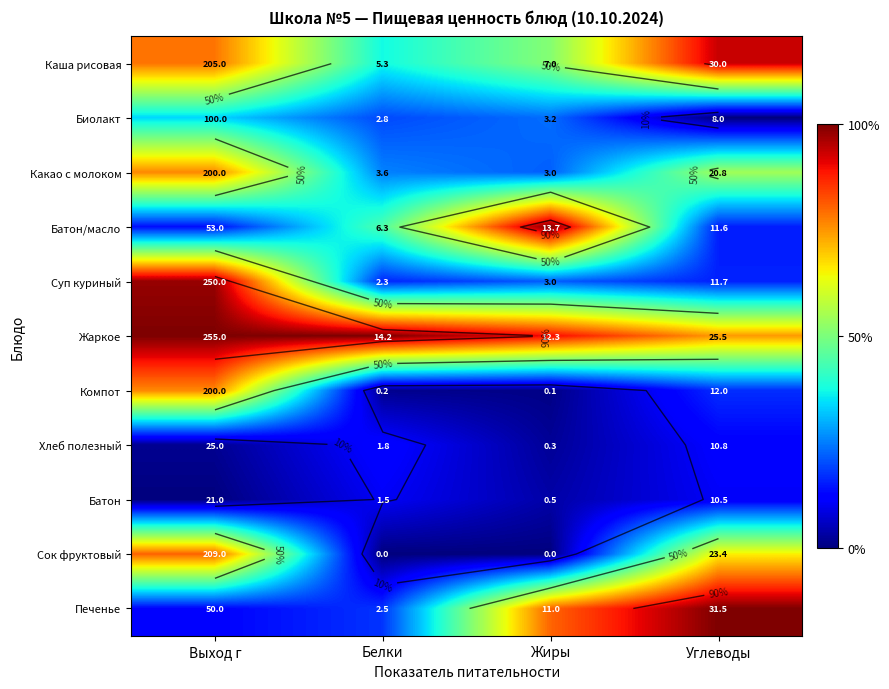

Which series has the largest total across all categories?

Жаркое